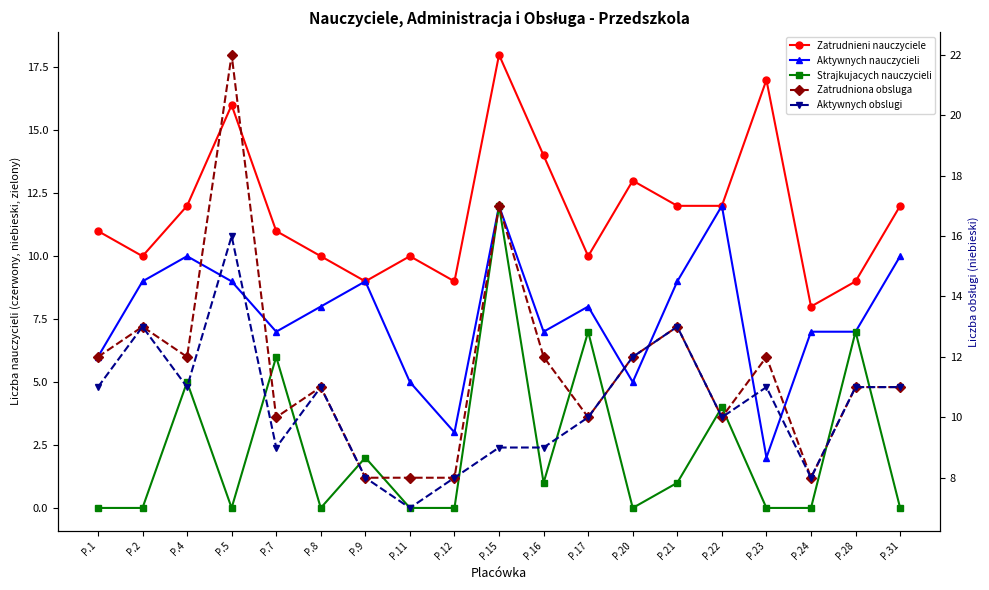

Which series has the widest spread of values?

Zatrudniona obsluga